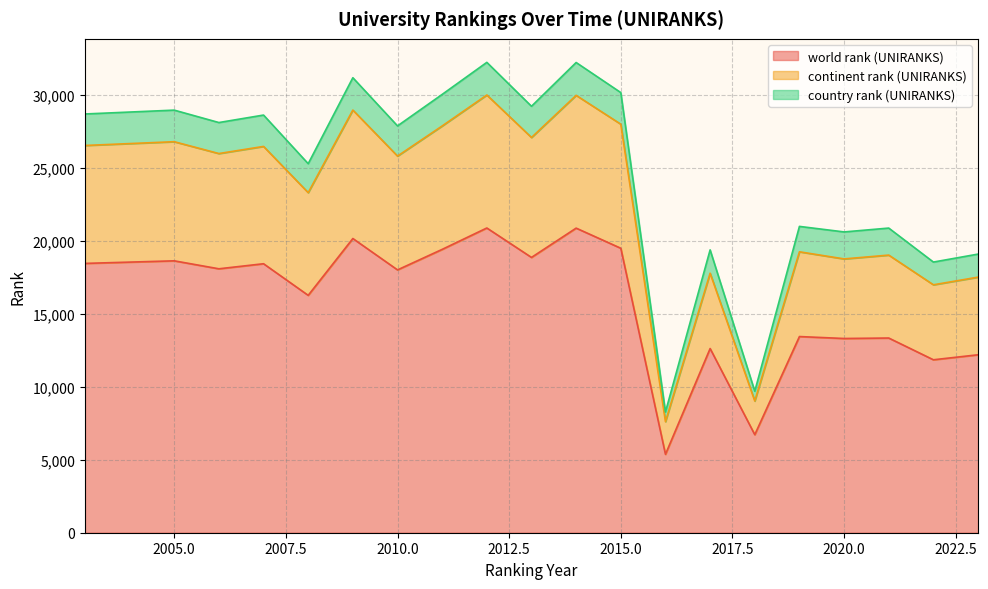

Where is world rank (UNIRANKS) nearest to the value 13121?

2020